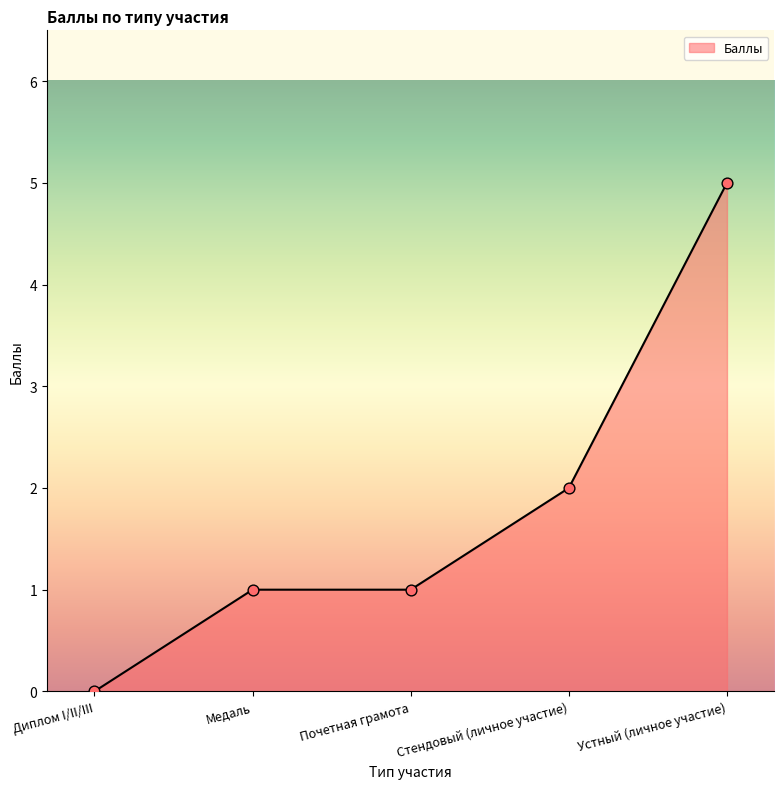

What is the change in value from Медаль to Устный (личное участие)?

+4